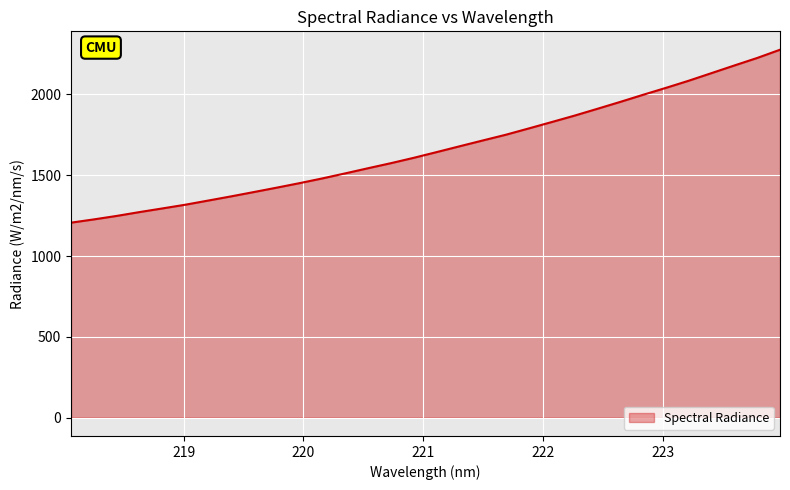

What is the greatest value displayed?

2277.1